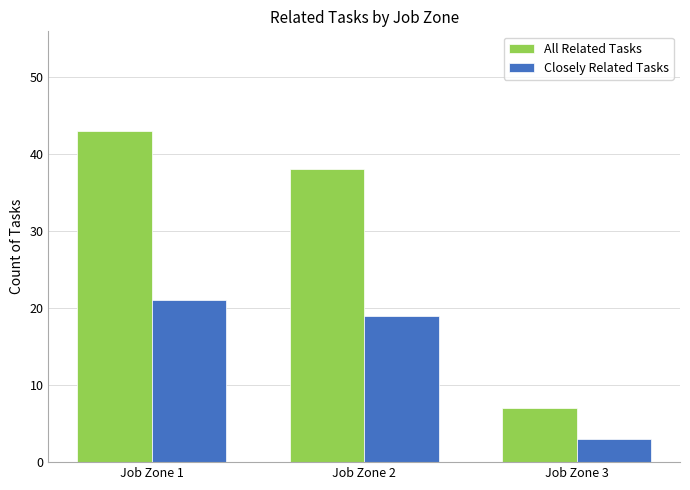

What is the difference between the second highest and minimum values in the Closely Related Tasks series?

16